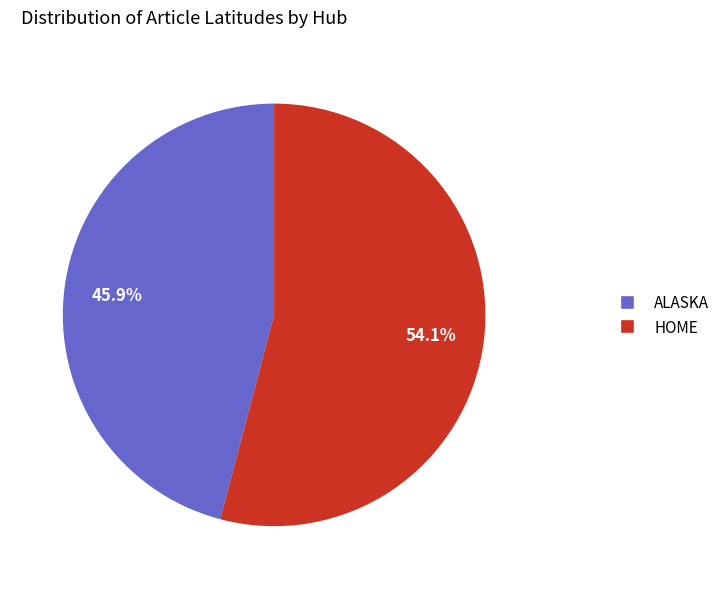

Do HOME and ALASKA together represent more than half of the pie?

Yes